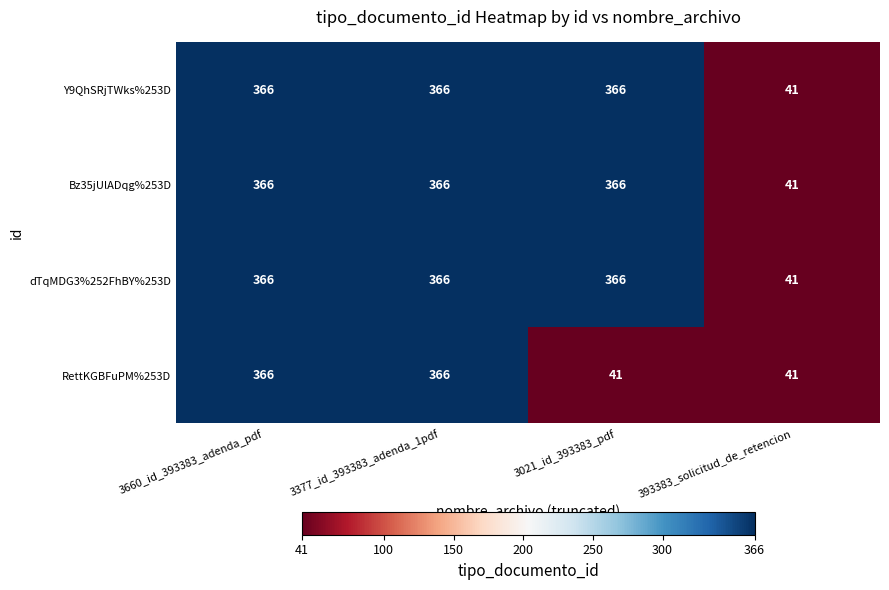

What is the maximum value for Y9QhSRjTWks%253D?

366